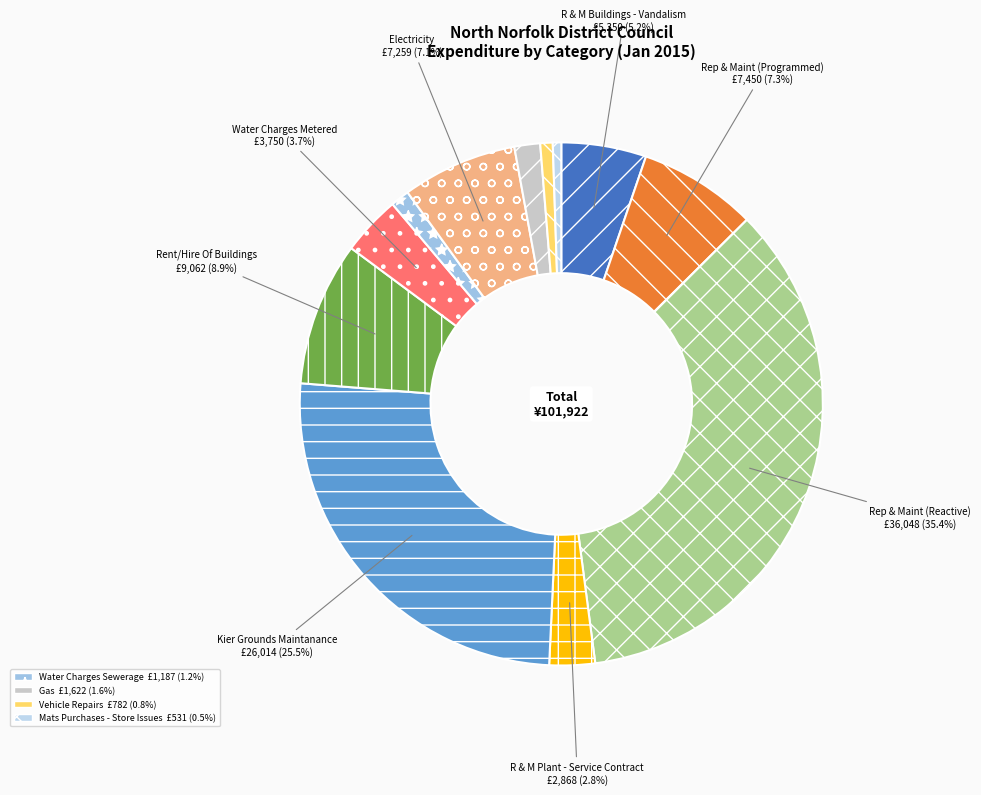

Count the number of slices in the pie.

12